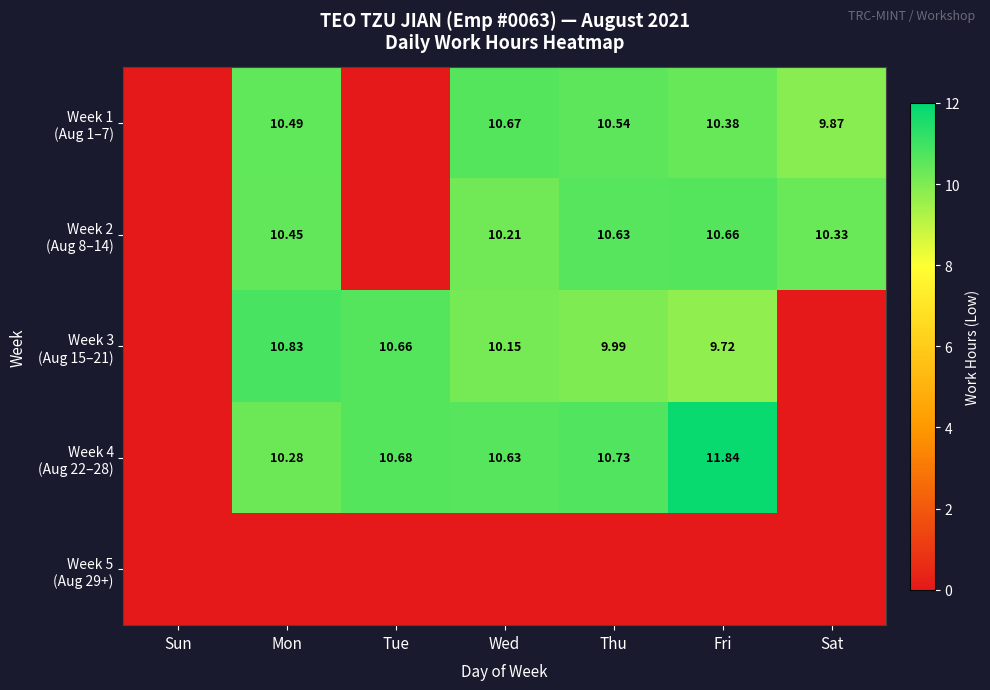

At which category is the sum across all series the highest?

Fri